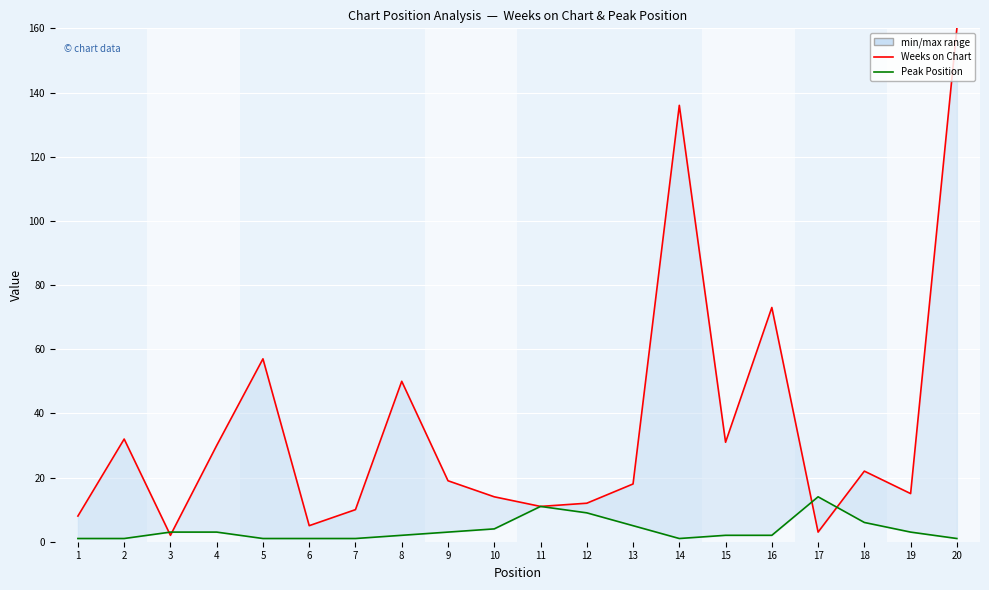

Where do Peak Position and Weeks on Chart first cross each other?

2 and 3